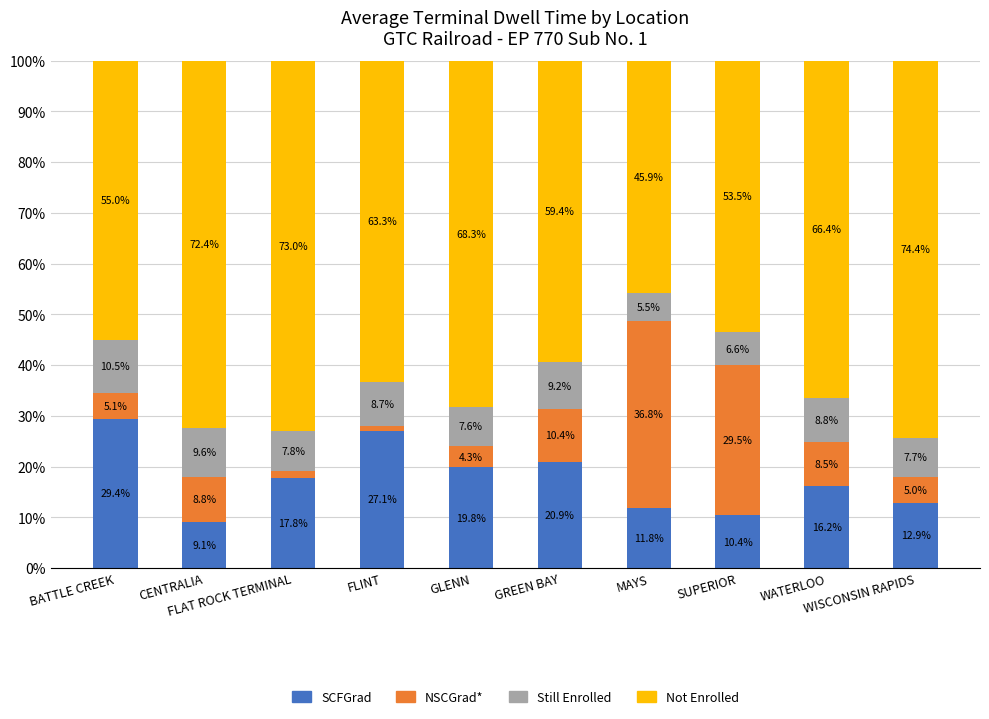

What is the lowest value of the SCFGrad series?

9.1